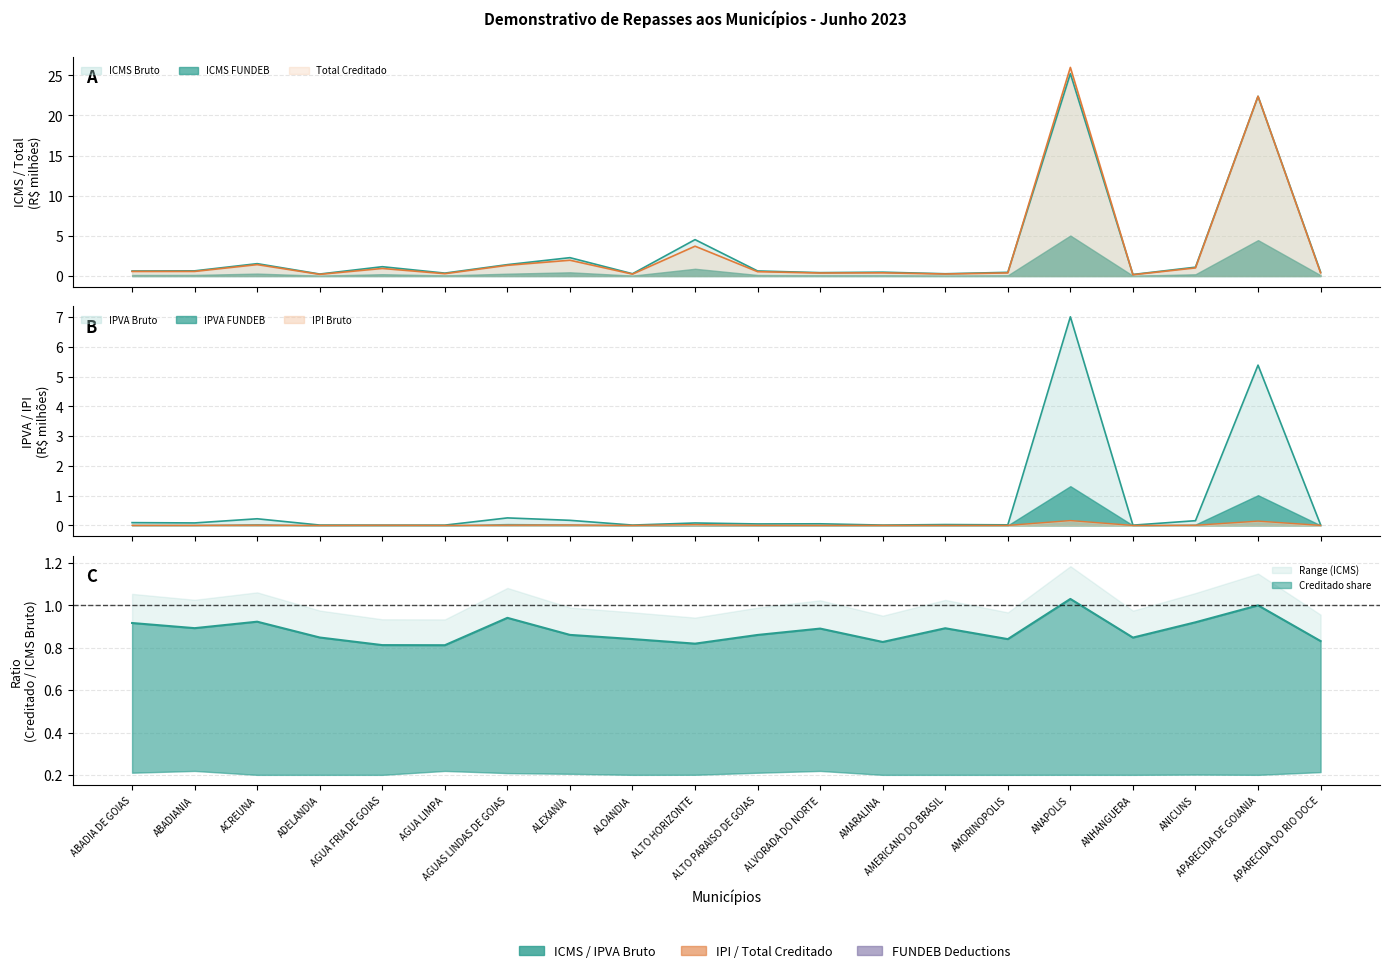

At which label is IPVA Bruto closest to 3?

APARECIDA DE GOIANIA